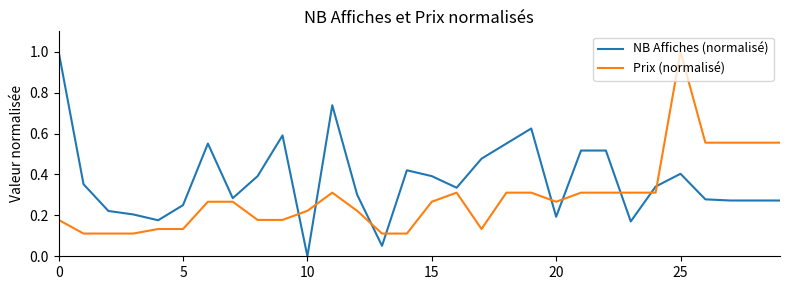

Which series has the largest total across all categories?

NB Affiches (normalisé)